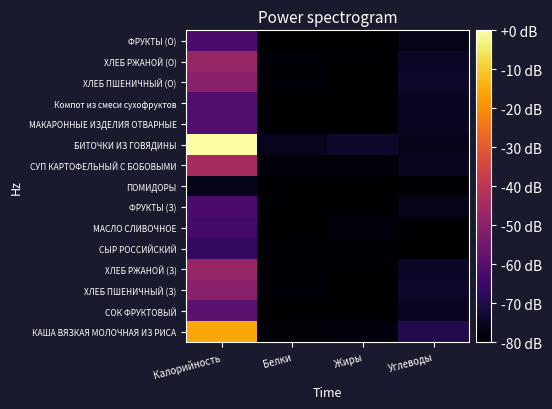

Reading left to right, transcribe all the data shown in this chart.

КАША ВЯЗКАЯ МОЛОЧНАЯ ИЗ РИСА: Калорийность=-15.8	Белки=-78.6	Жиры=-78.3	Углеводы=-69.4
СОК ФРУКТОВЫЙ: Калорийность=-58.8	Белки=-79.7	Жиры=-79.9	Углеводы=-75.0
ХЛЕБ ПШЕНИЧНЫЙ (З): Калорийность=-50.3	Белки=-79.0	Жиры=-79.9	Углеводы=-73.9
ХЛЕБ РЖАНОЙ (З): Калорийность=-47.2	Белки=-78.9	Жиры=-79.6	Углеводы=-74.6
СЫР РОССИЙСКИЙ: Калорийность=-66.3	Белки=-79.1	Жиры=-78.9	Углеводы=-80.0
МАСЛО СЛИВОЧНОЕ: Калорийность=-63.2	Белки=-80.0	Жиры=-78.2	Углеводы=-80.0
ФРУКТЫ (З): Калорийность=-62.3	Белки=-79.8	Жиры=-79.8	Углеводы=-76.3
ПОМИДОРЫ: Калорийность=-76.4	Белки=-79.8	Жиры=-80.0	Углеводы=-79.4
СУП КАРТОФЕЛЬНЫЙ С БОБОВЫМИ: Калорийность=-44.3	Белки=-78.6	Жиры=-78.6	Углеводы=-75.6
БИТОЧКИ ИЗ ГОВЯДИНЫ: Калорийность=0.0	Белки=-75.8	Жиры=-73.9	Углеводы=-76.4
МАКАРОННЫЕ ИЗДЕЛИЯ ОТВАРНЫЕ: Калорийность=-60.3	Белки=-80.0	Жиры=-80.0	Углеводы=-75.1
Компот из смеси сухофруктов: Калорийность=-60.3	Белки=-80.0	Жиры=-80.0	Углеводы=-75.1
ХЛЕБ ПШЕНИЧНЫЙ (О): Калорийность=-50.3	Белки=-79.0	Жиры=-79.9	Углеводы=-73.9
ХЛЕБ РЖАНОЙ (О): Калорийность=-47.2	Белки=-78.9	Жиры=-79.6	Углеводы=-74.6
ФРУКТЫ (О): Калорийность=-62.3	Белки=-79.8	Жиры=-79.8	Углеводы=-76.3